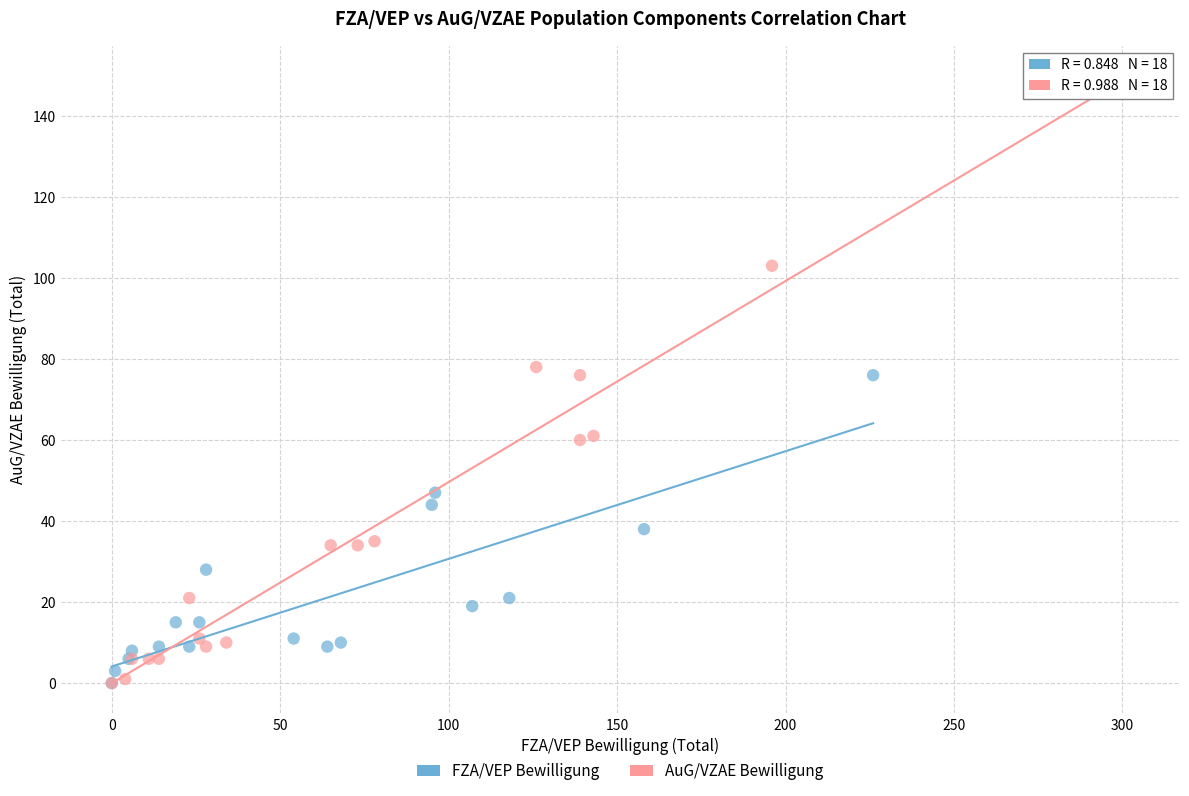

Which series has the largest Y range (max minus min)?

AuG/VZAE Bewilligung